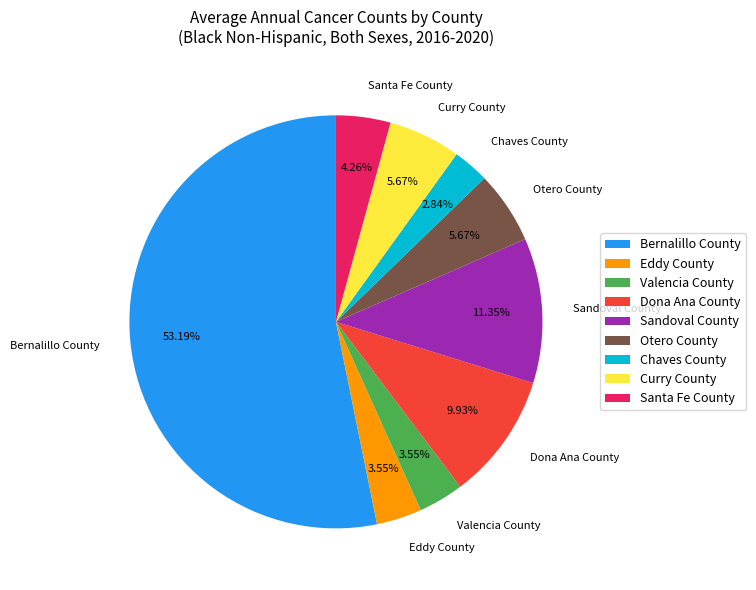

Is it true that Valencia County is 4% of the pie?

True